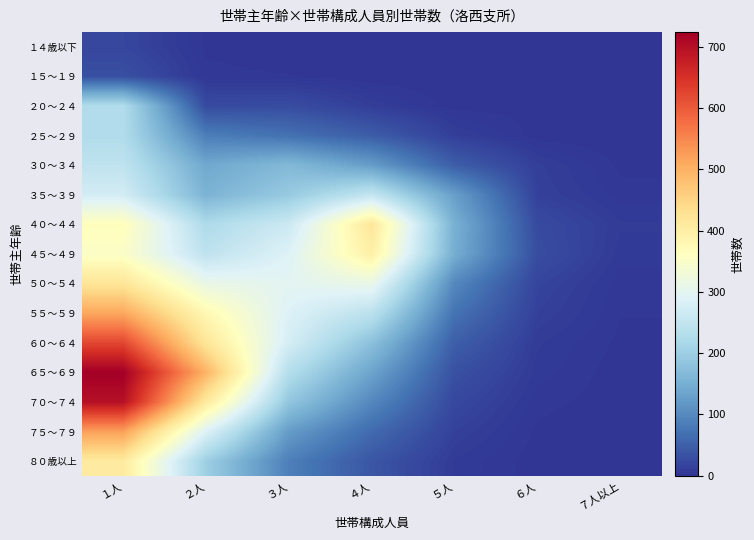

Rank the series by their maximum value, from lowest to highest.

１４歳以下, １５～１９, ２５～２９, ２０～２４, ３０～３４, ３５～３９, ４５～４９, ８０歳以上, ４０～４４, ５０～５４, ５５～５９, ７５～７９, ６０～６４, ７０～７４, ６５～６９